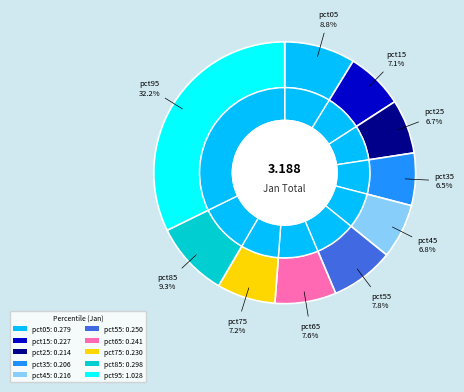

To the nearest percent, what is the average slice percentage?

10%